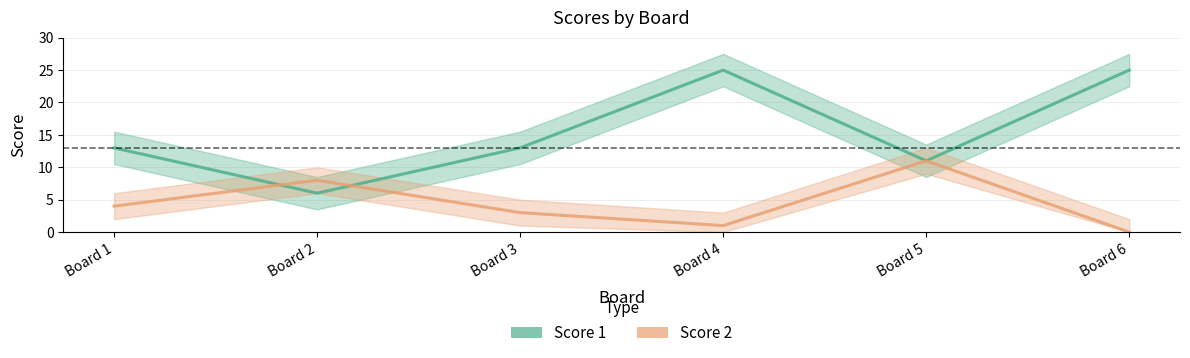

After their last crossing, which series has the higher values: Score 1 or Score 2?

Score 1